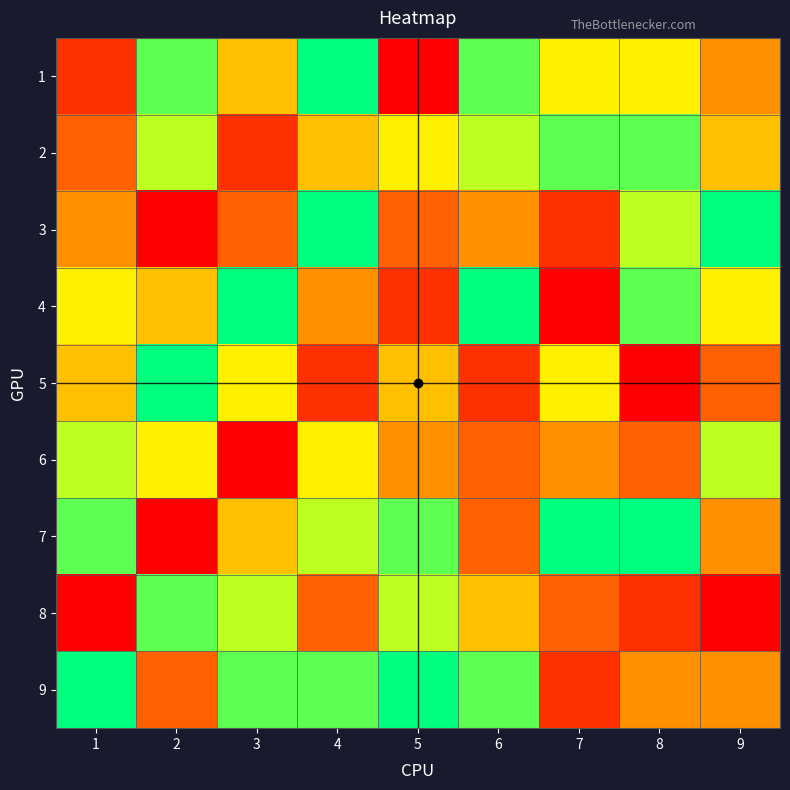

Which series has the largest total across all categories?

9